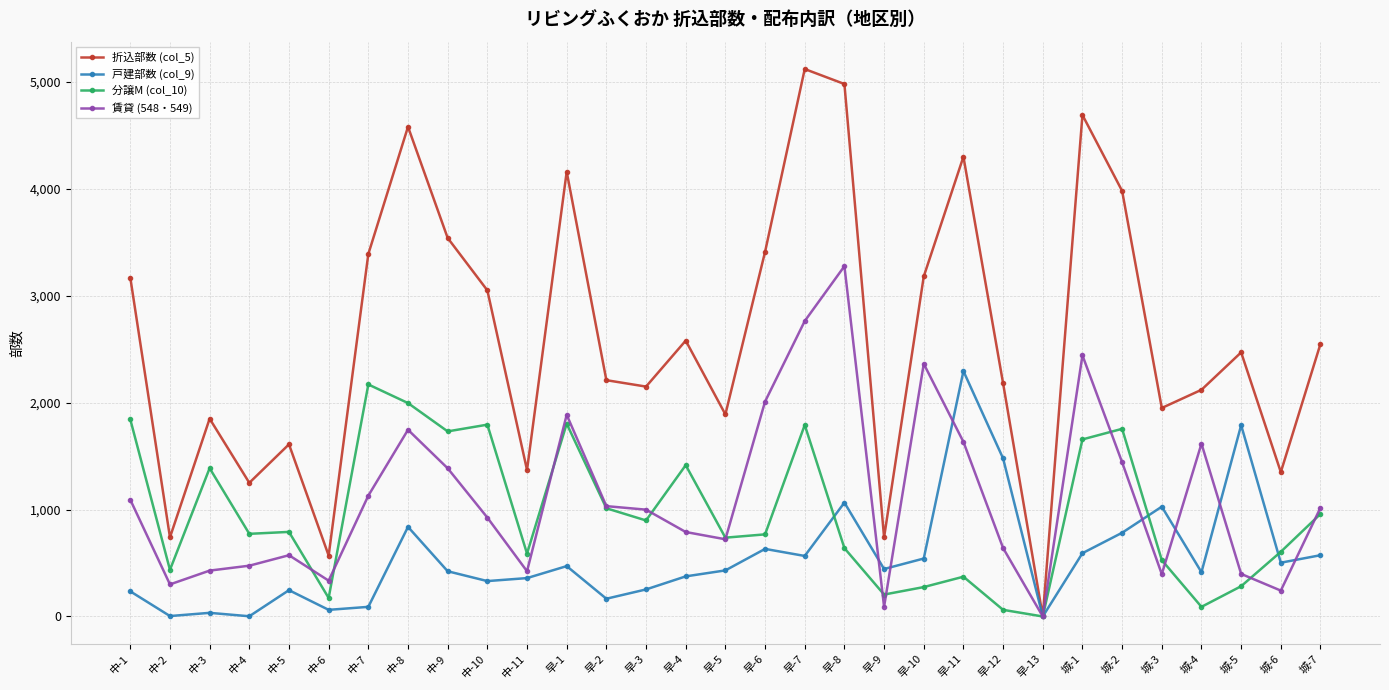

The value of 賃貸 (548・549) at 早-3 is 509. True or false?

False